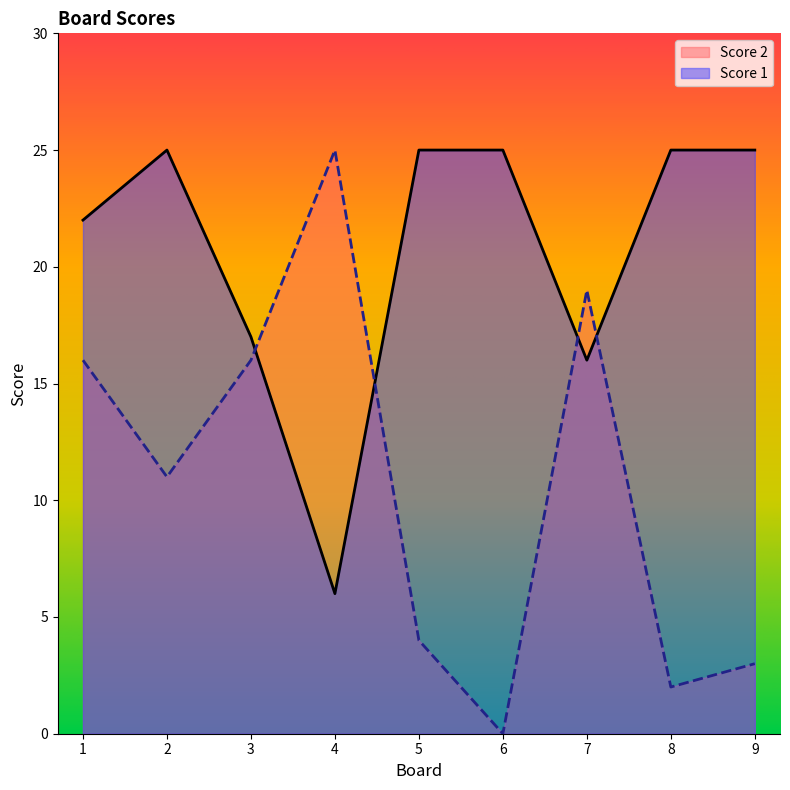

Between 1 and 2, which series saw the biggest shift?

Score 2